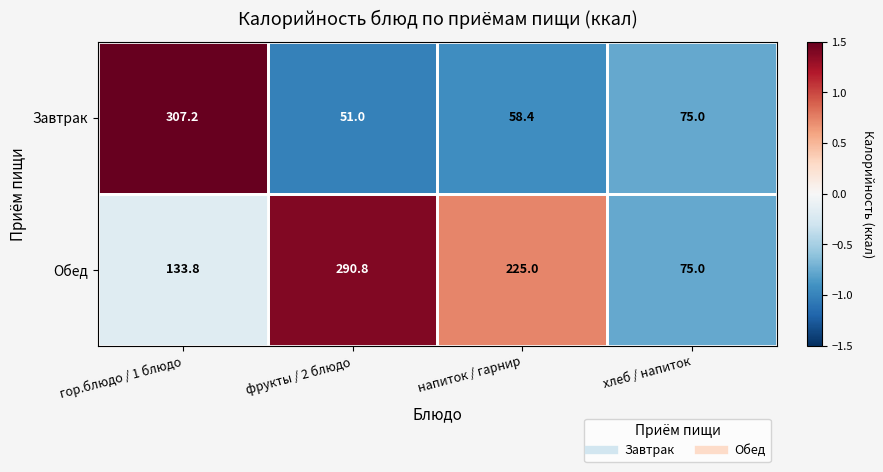

Between фрукты / 2 блюдо and напиток / гарнир, which series saw the biggest shift?

Обед